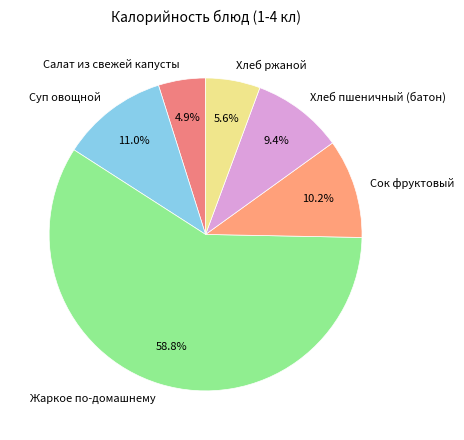

How much of the chart is everything except Хлеб пшеничный (батон)?

90.6%